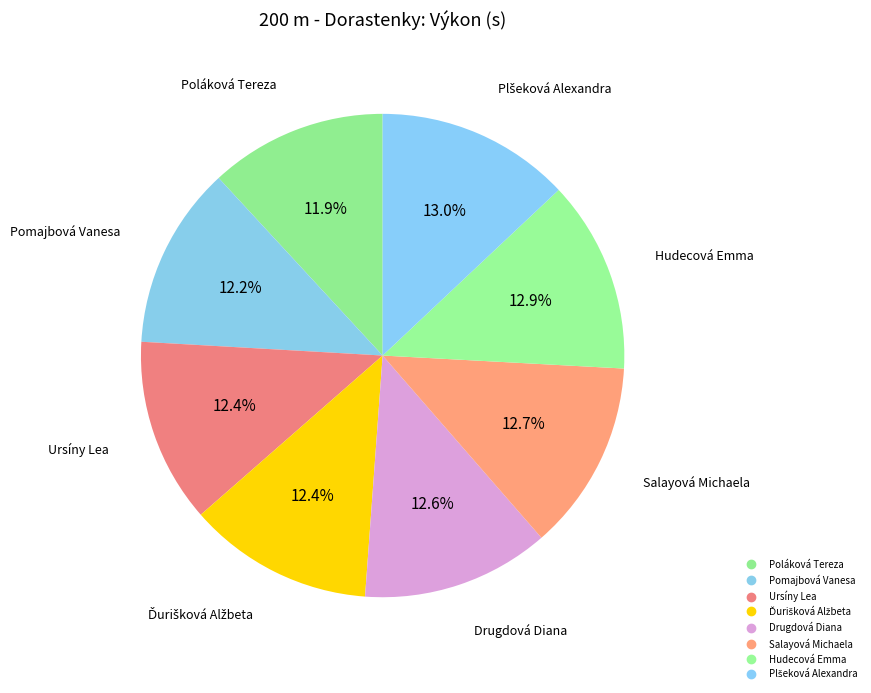

To the nearest percent, what portion does Ursíny Lea represent?

12%